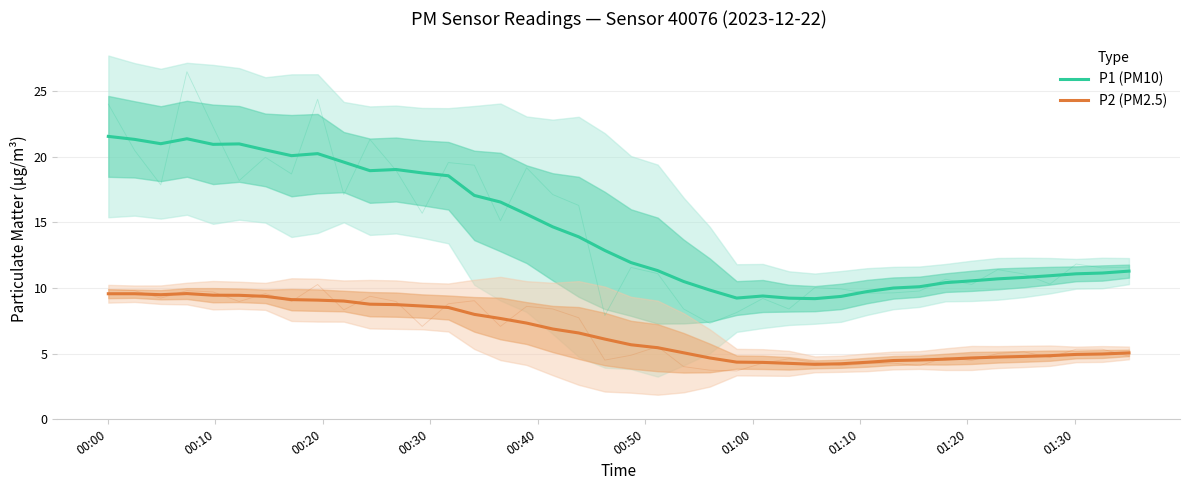

True or false: P1 (PM10) and P2 (PM2.5) cross at least once.

False